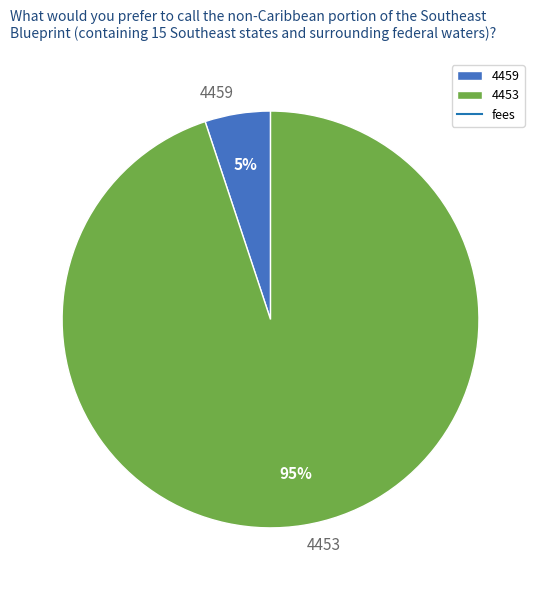

True or false: 4459 accounts for 1% of the total.

False